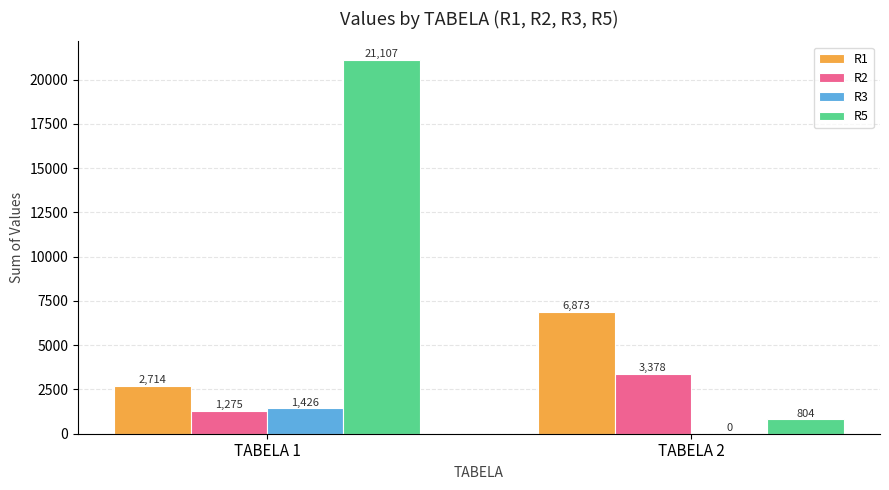

At which category is the sum across all series the highest?

TABELA 1